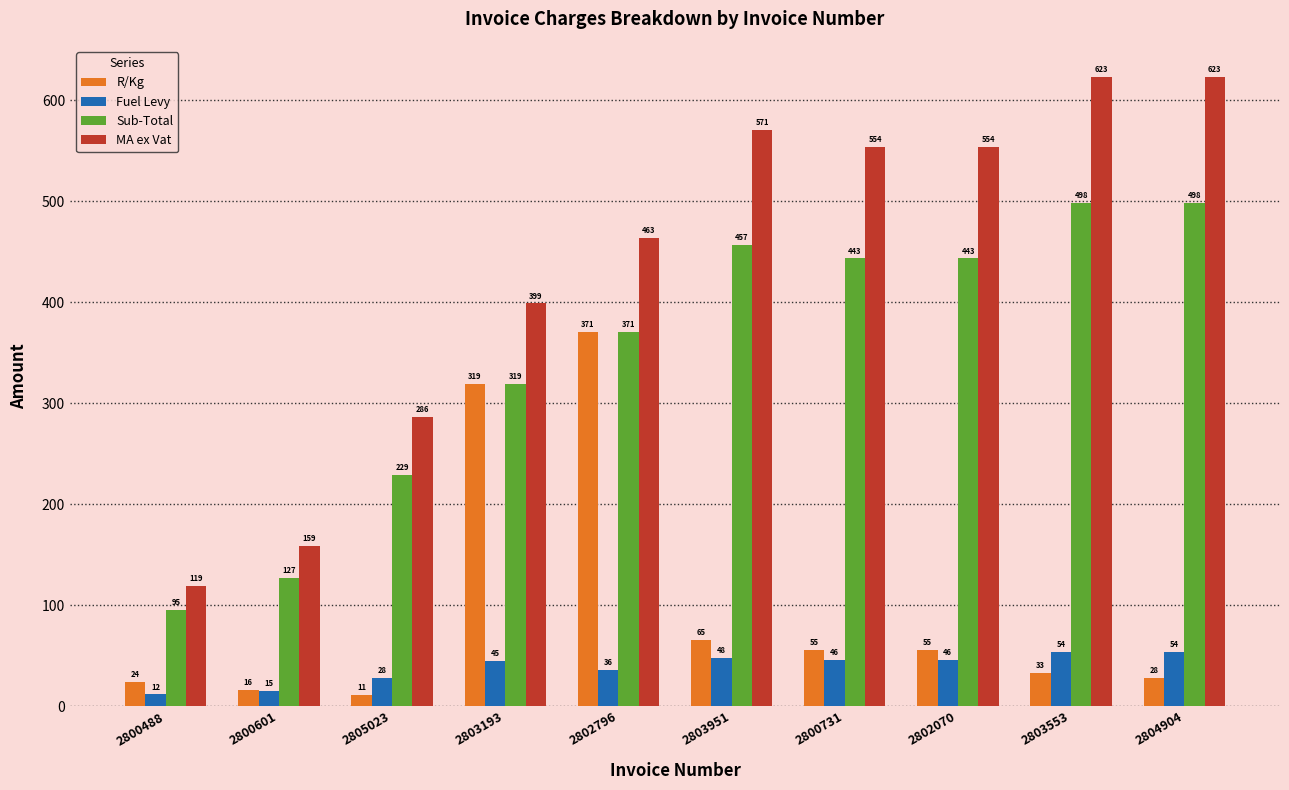

Rank the series at 2800731 from lowest to highest value.

Fuel Levy, R/Kg, Sub-Total, MA ex Vat